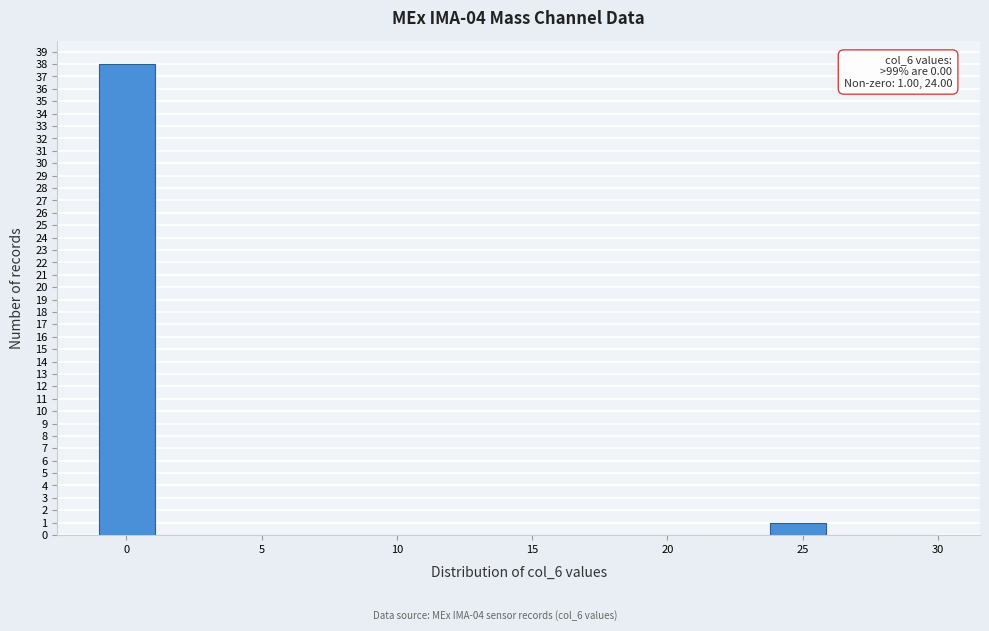

Over which range of the x-axis is the bar tallest?

-1.0 to 1.0